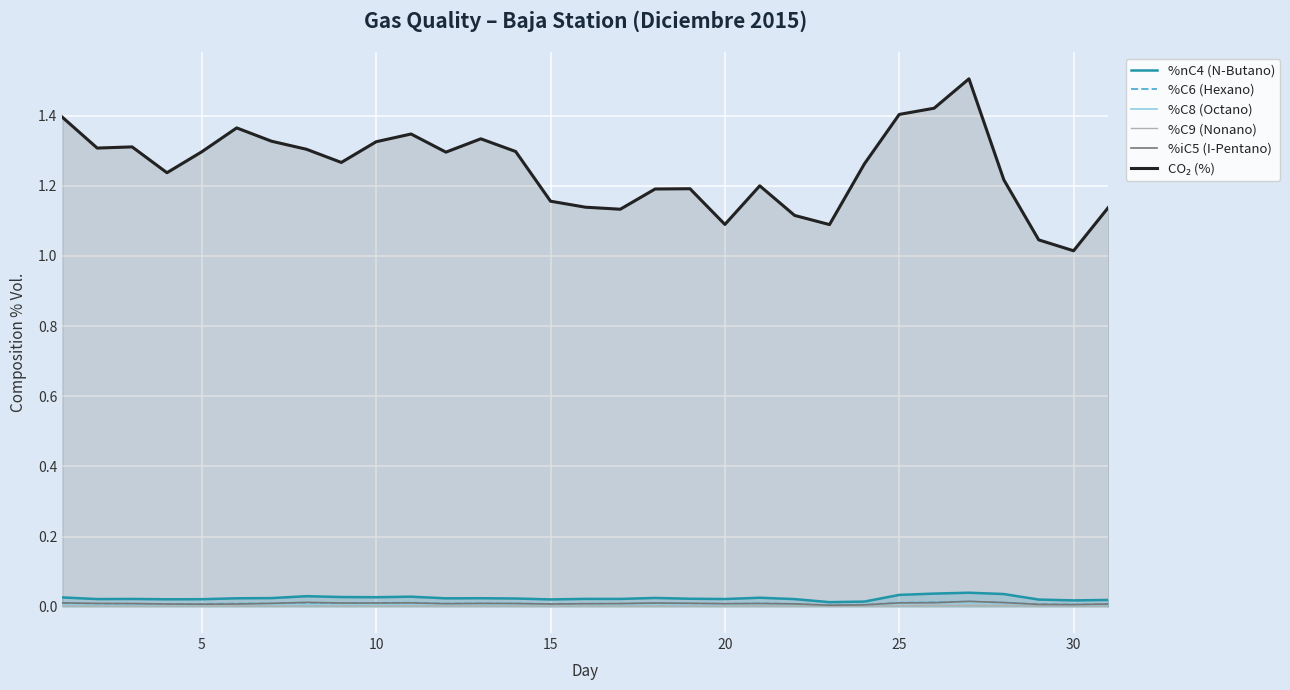

What is the maximum value shown in the chart?

1.5